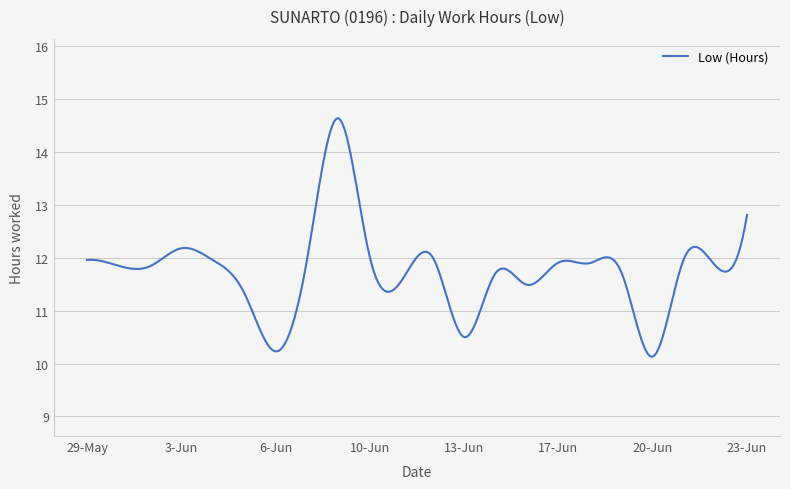

What is the smallest value displayed?

10.1